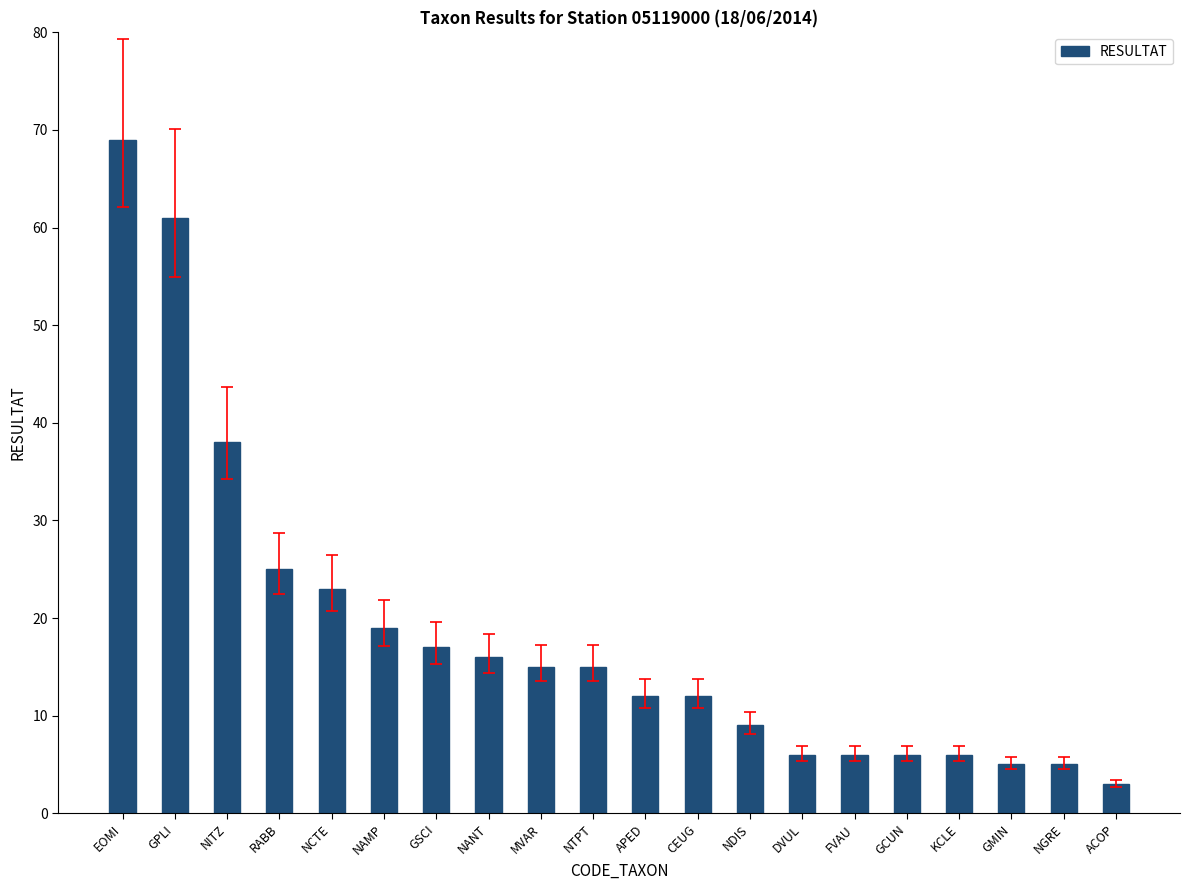

Reading right to left, what are all the values shown in this chart?

ACOP=3	NGRE=5	GMIN=5	KCLE=6	GCUN=6	FVAU=6	DVUL=6	NDIS=9	CEUG=12	APED=12	NTPT=15	MVAR=15	NANT=16	GSCI=17	NAMP=19	NCTE=23	RABB=25	NITZ=38	GPLI=61	EOMI=69